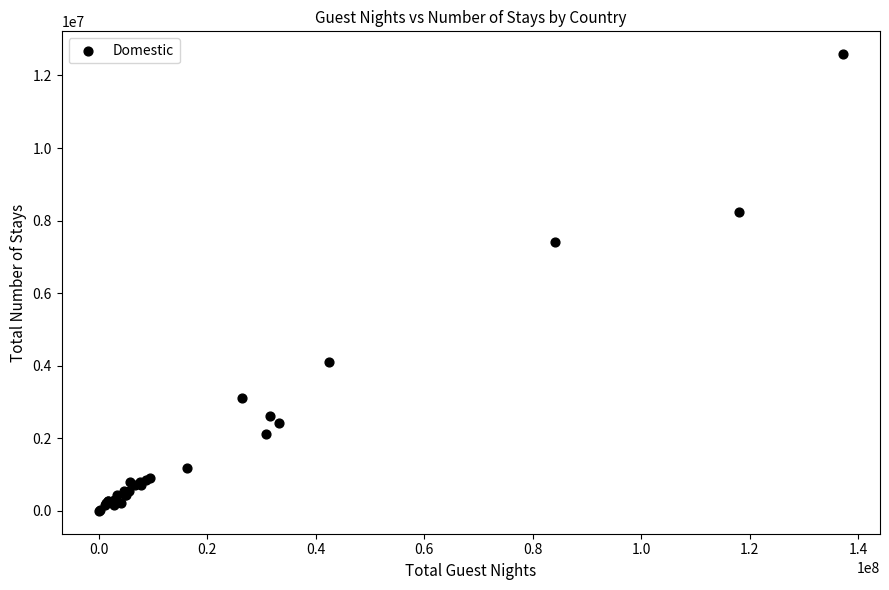

What Y value in the scatter plot is closest to 6294154?

7422916